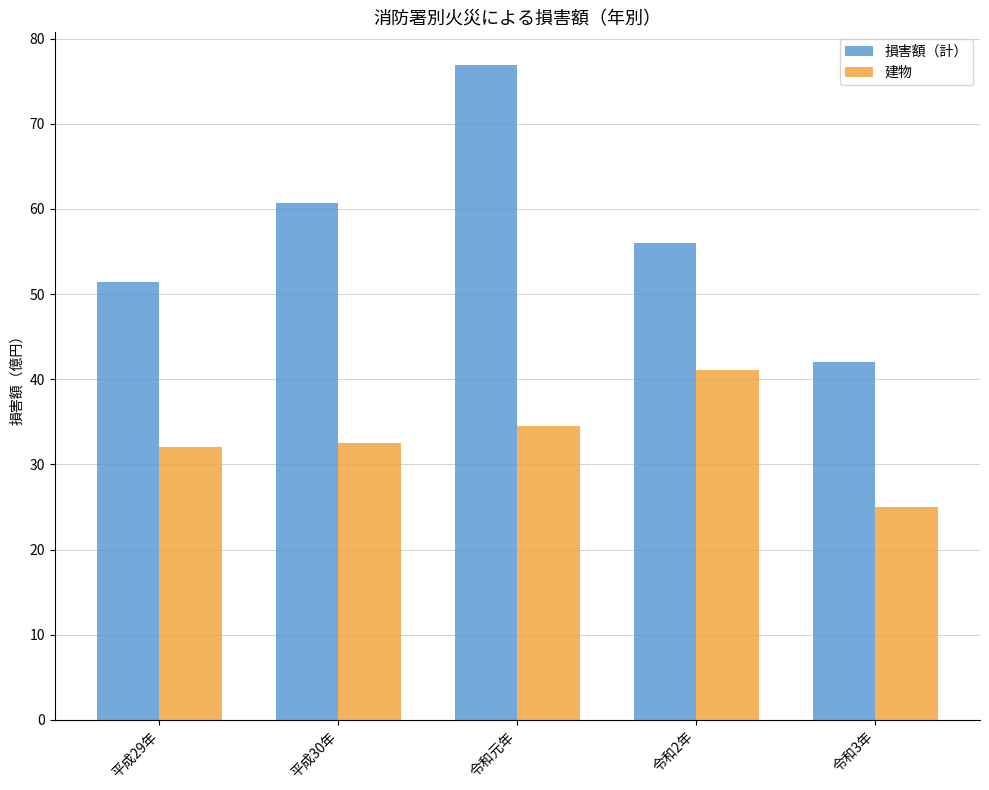

Is the value of 建物 at 令和2年 greater than the value of 損害額（計） at 平成30年?

No